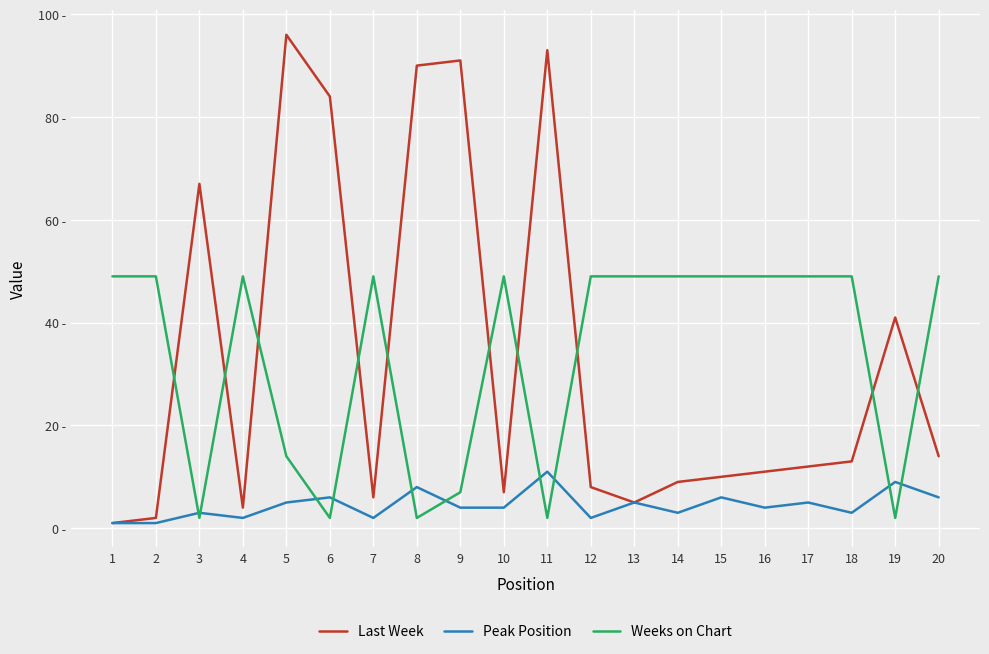

Does the chart have visible grid lines?

Yes